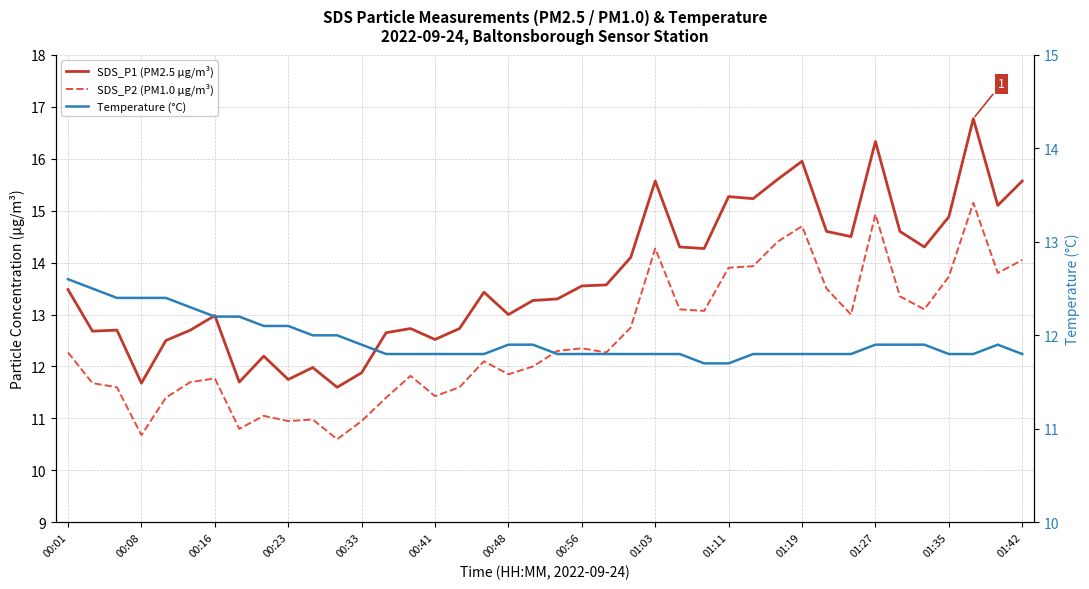

Rank the series by their maximum value, from highest to lowest.

SDS_P1 (PM2.5 µg/m³), SDS_P2 (PM1.0 µg/m³), Temperature (°C)